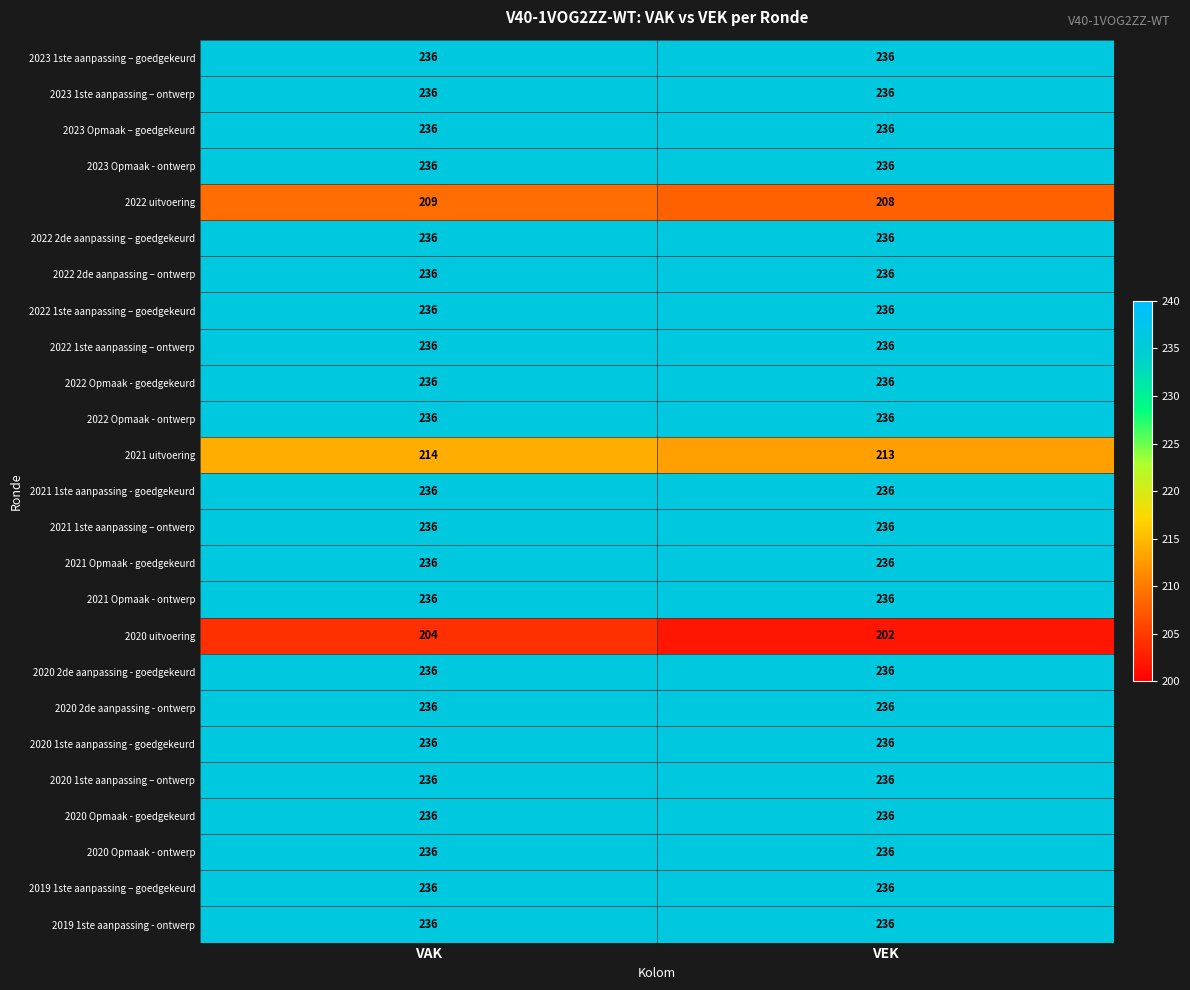

What is the total value across all series at VEK?

5815